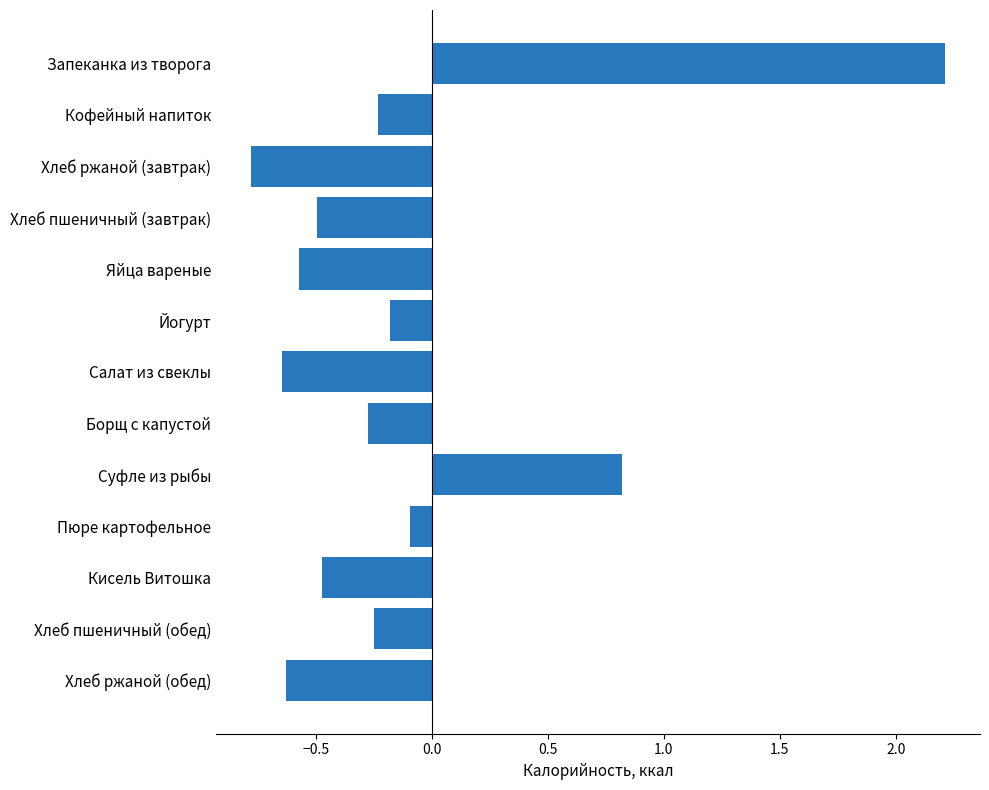

Is it true that the value at Хлеб пшеничный (завтрак) is -0.5?

True